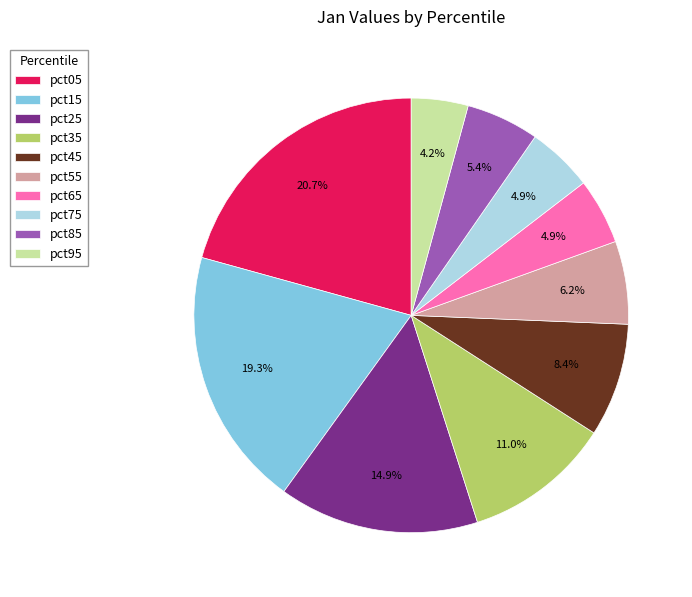

Count the number of slices in the pie.

10